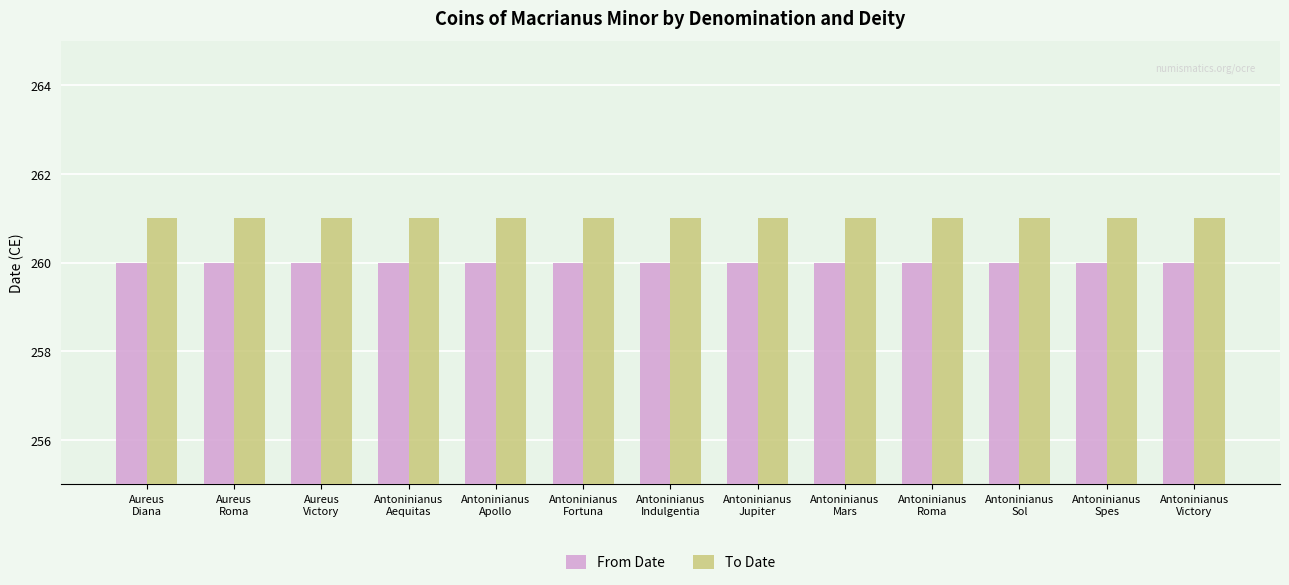

Is it true that From Date equals 171 at Antoninianus
Victory?

False